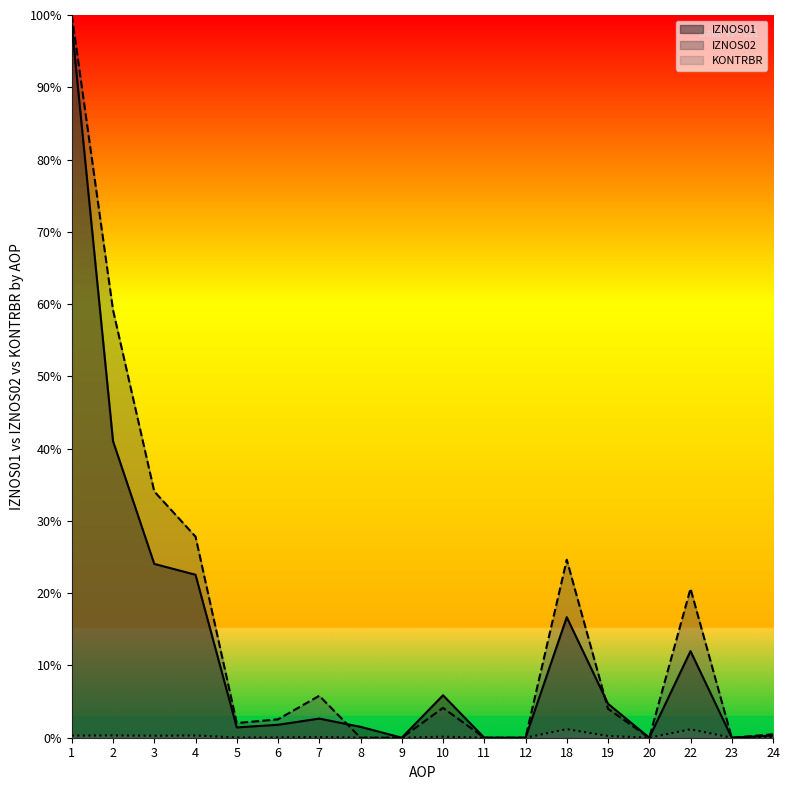

What is the difference between the IZNOS01 values at 4 and 18?

0.1